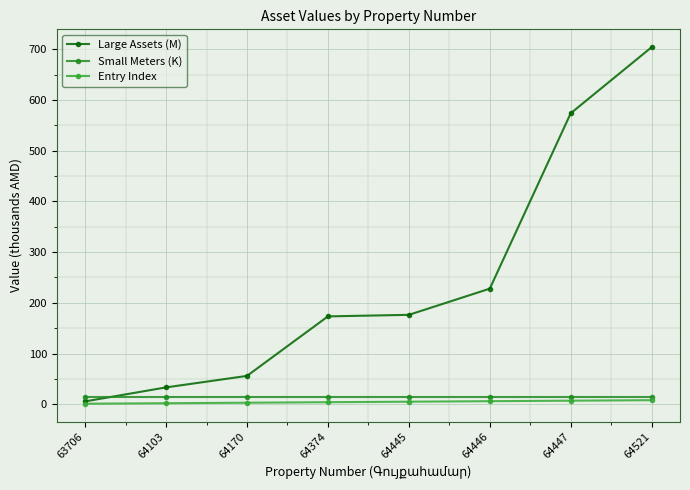

Reading left to right, extract all data points from this chart.

Large Assets (M): 5.6	33.2	55.9	173.3	176.3	228.0	574.0	704.4
Small Meters (K): 14.0	14.0	14.0	14.0	14.0	14.0	14.0	14.0
Entry Index: 1.0	2.0	3.0	4.0	5.0	6.0	7.0	8.0